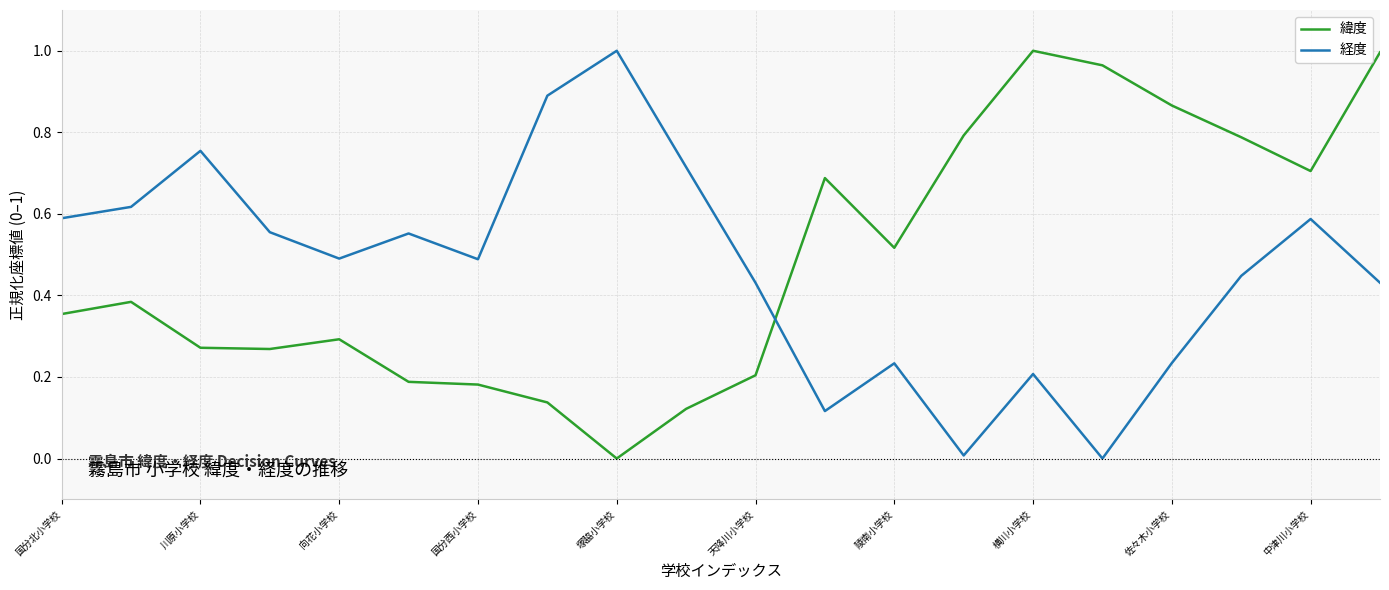

True or false: 緯度 and 経度 intersect in this chart.

True